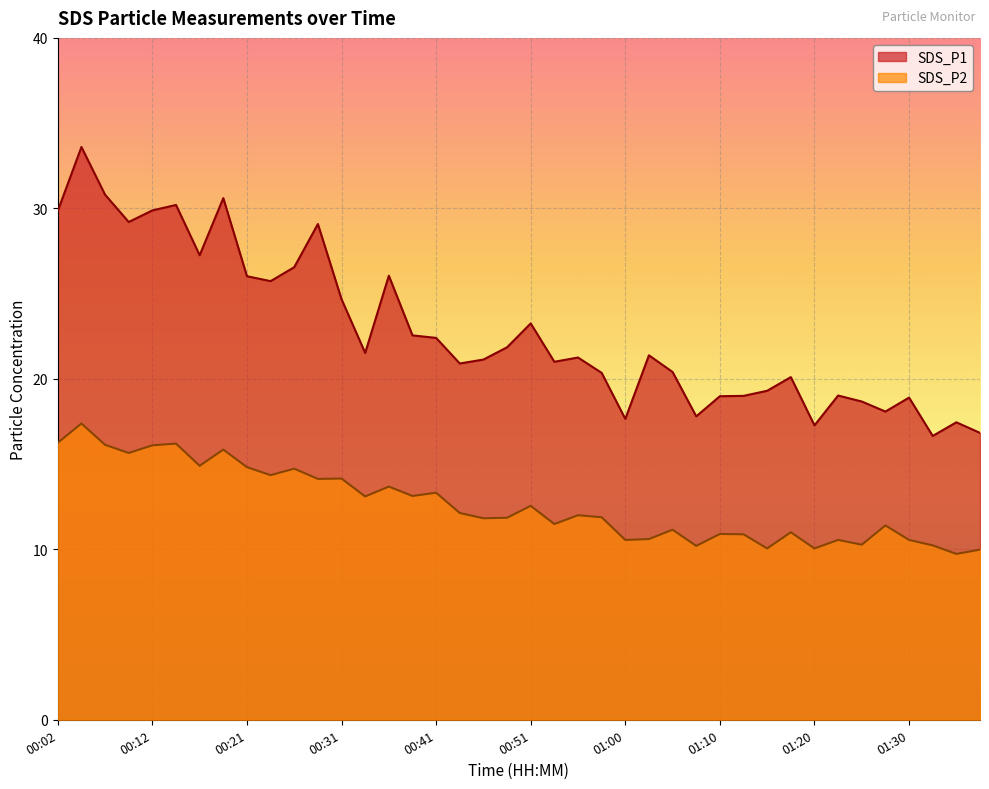

What is the value of the SDS_P2 point at the 23rd from the left?

12.0